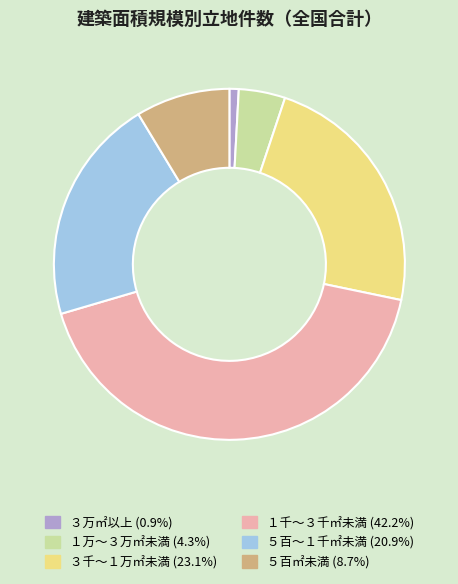

Which slice is the smallest?

３万㎡以上